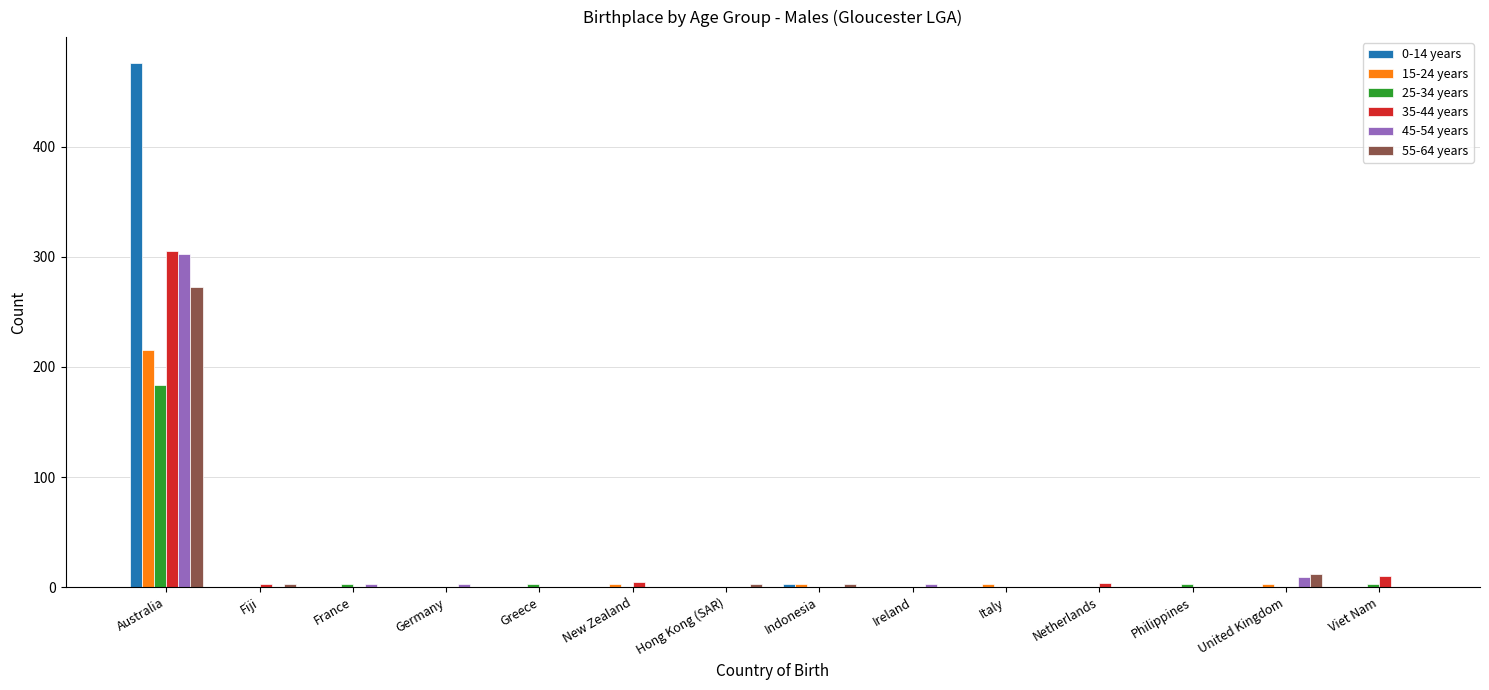

At which category is the sum across all series the highest?

Australia